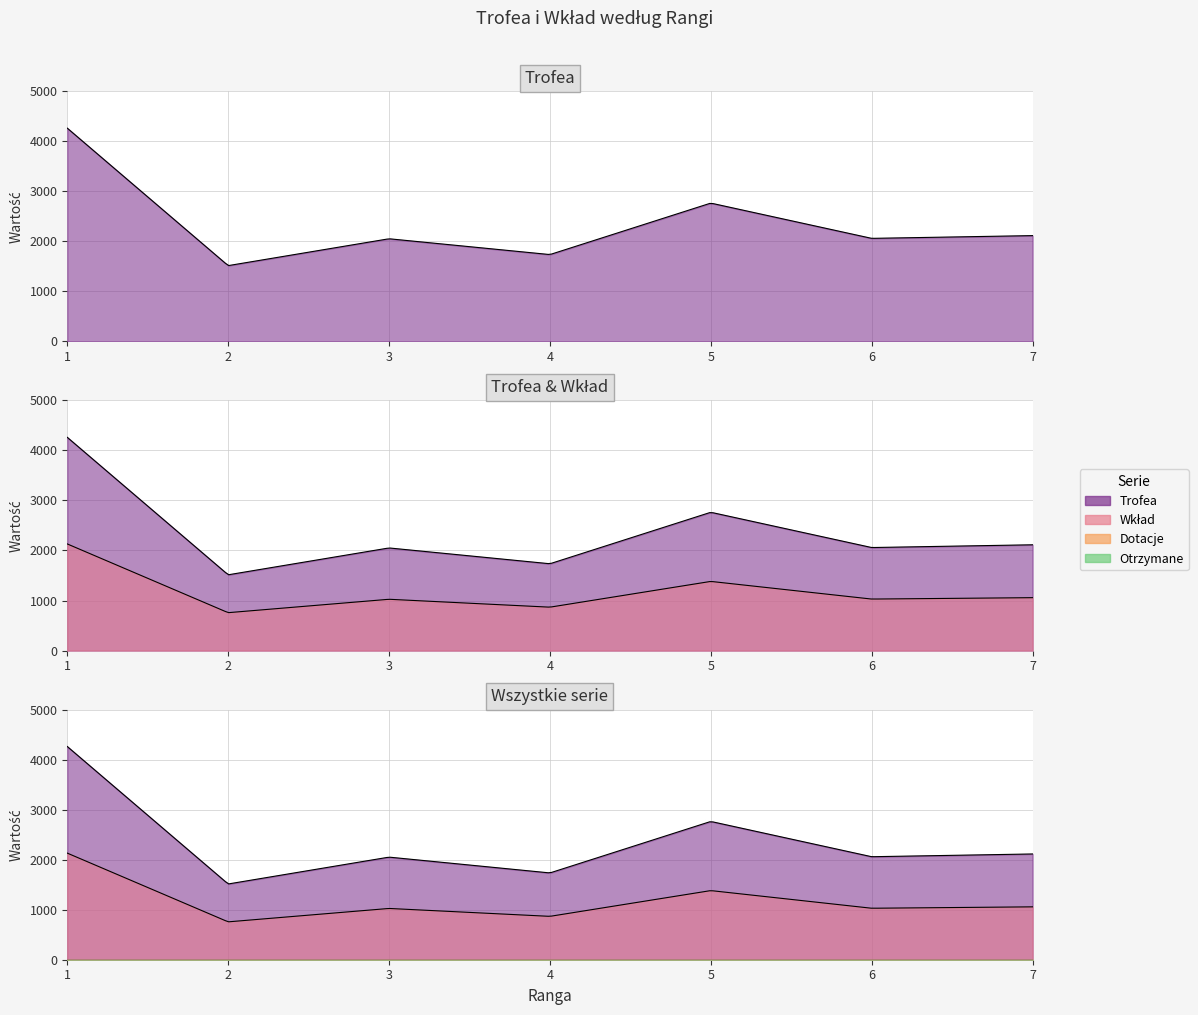

What is the value of the Wkład point at the 2nd from the left?

757